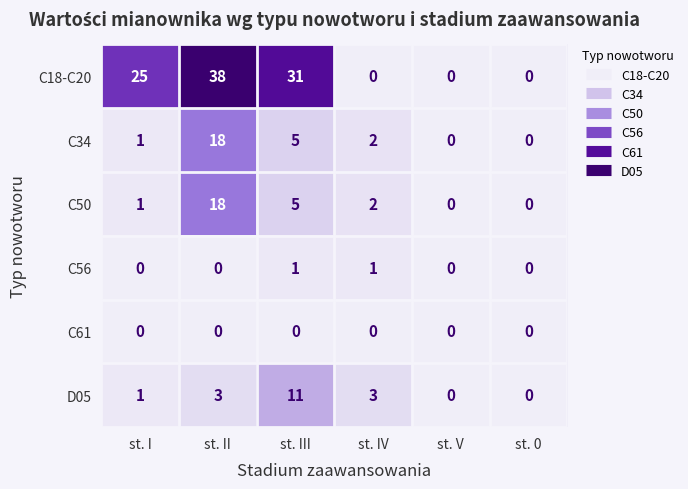

How many distinct data groups are displayed?

6